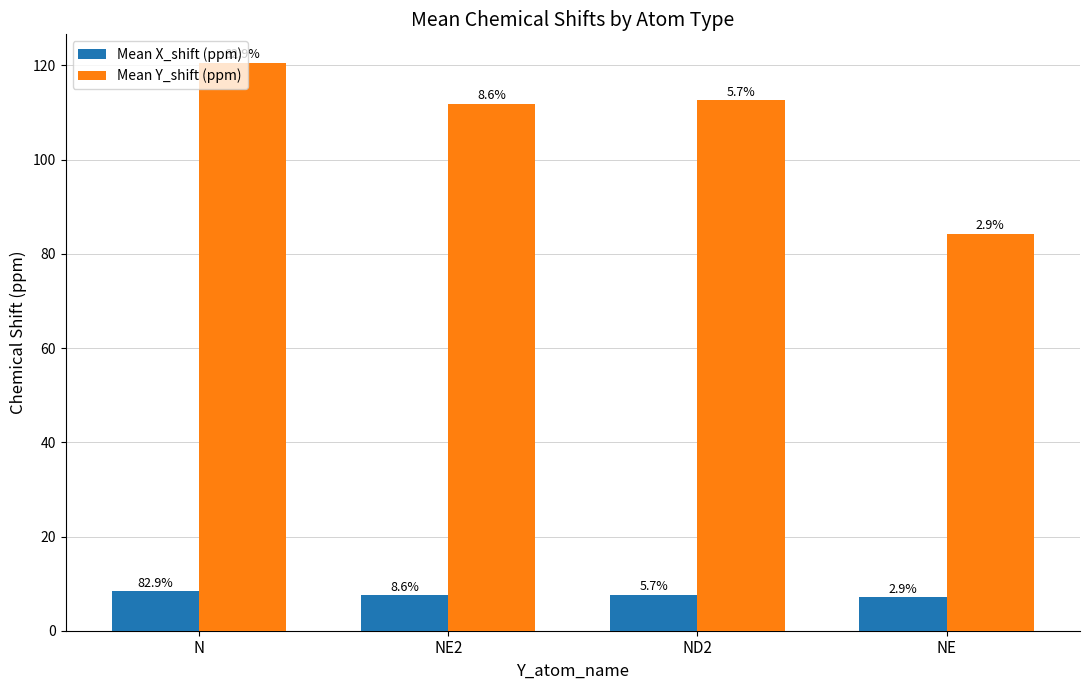

Which label corresponds to the smallest value in the chart?

NE